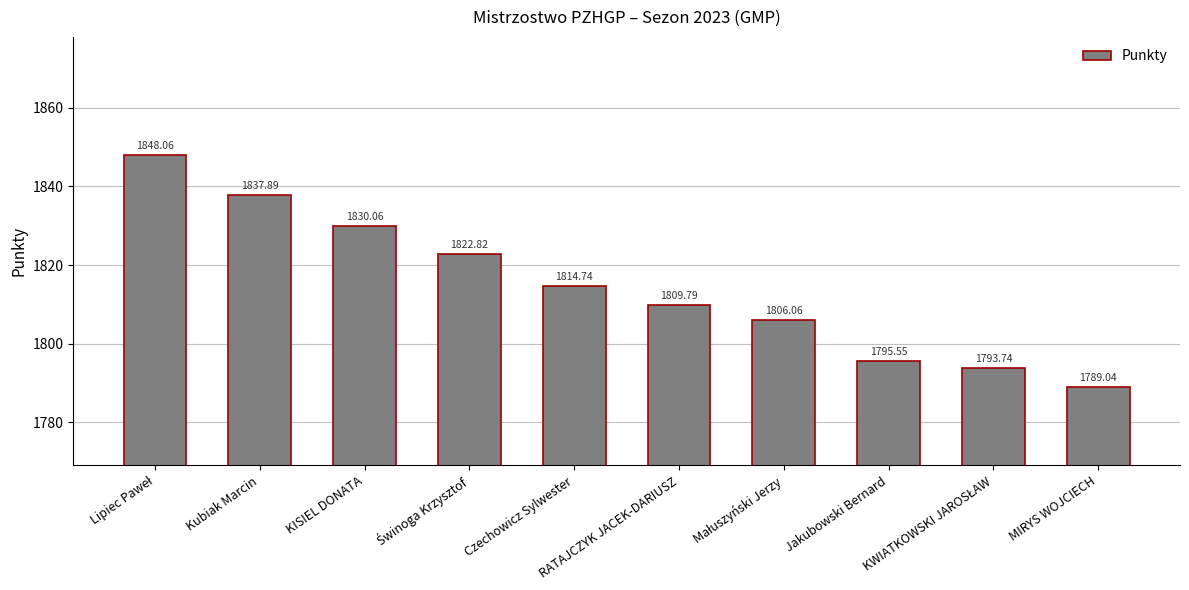

What is the average value?

1814.8